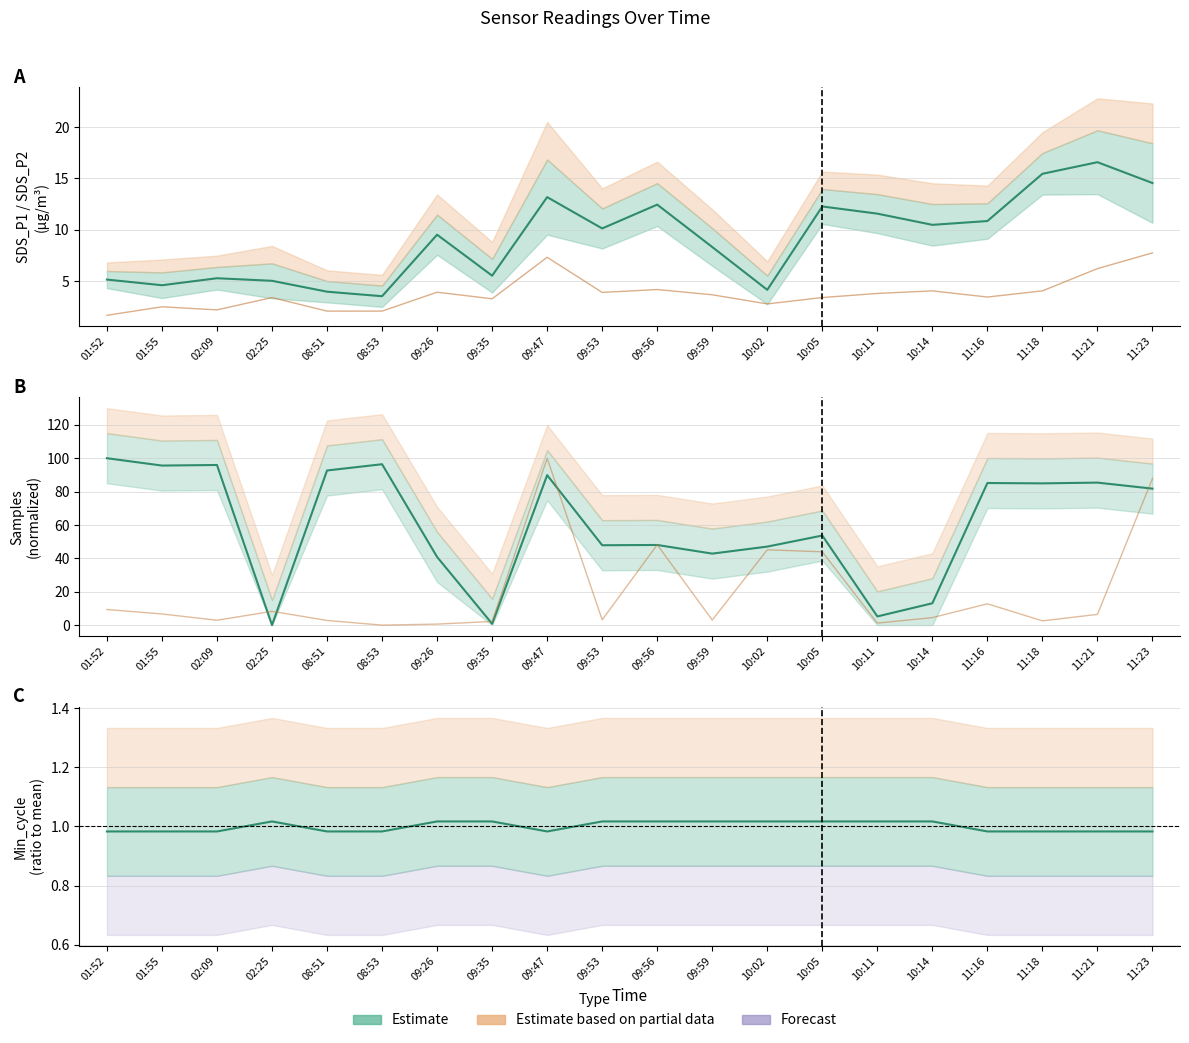

What is the difference between the SDS_P1 estimate values at 09:56 and 10:05?

0.2